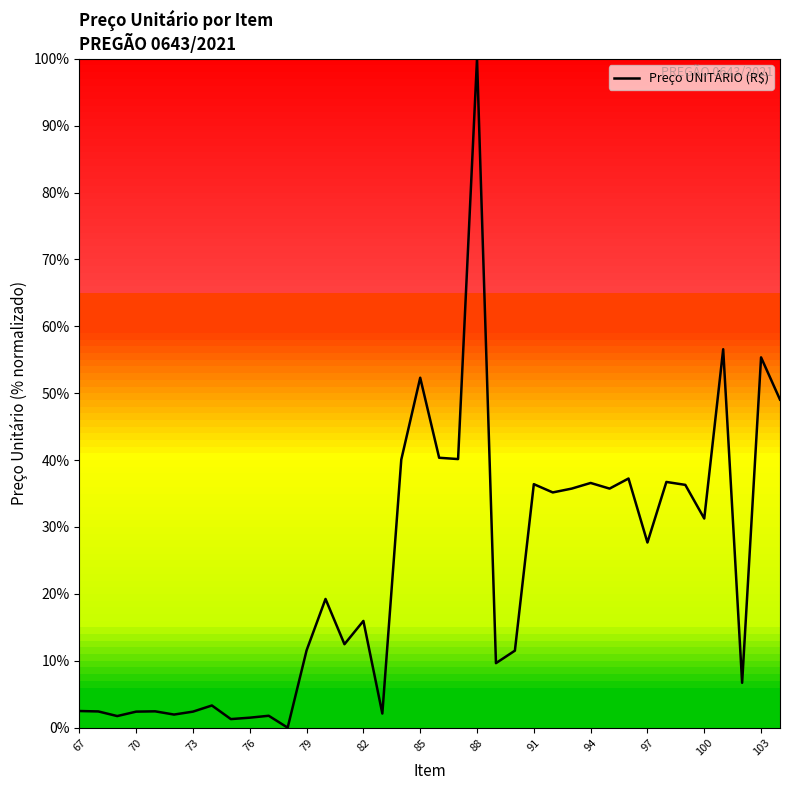

What is the maximum value shown in the chart?

100.0